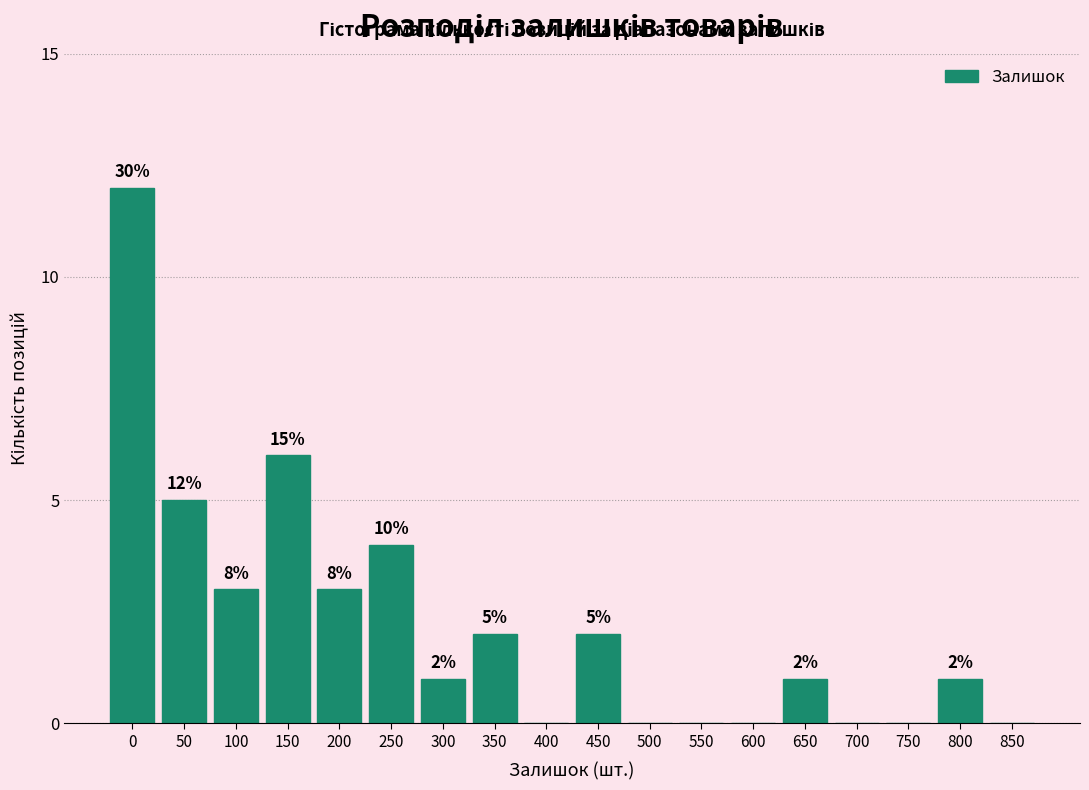

Reading left to right, extract all data points from this chart.

0=12	50=5	100=3	150=6	200=3	250=4	300=1	350=2	400=0	450=2	500=0	550=0	600=0	650=1	700=0	750=0	800=1	850=0